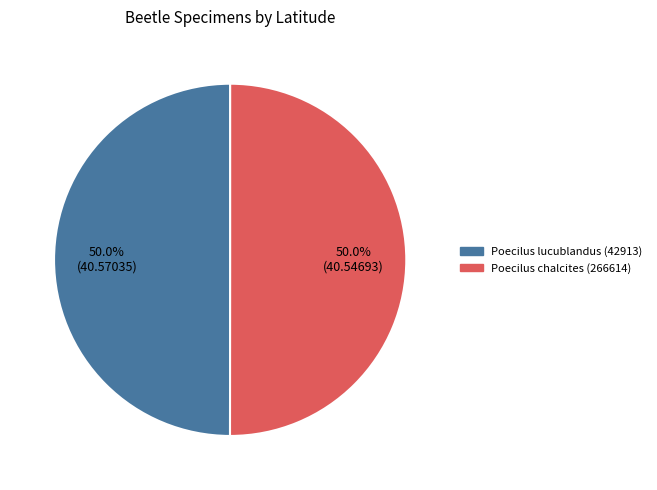

What percentage is NOT represented by Poecilus lucublandus (42913)?

50.0%